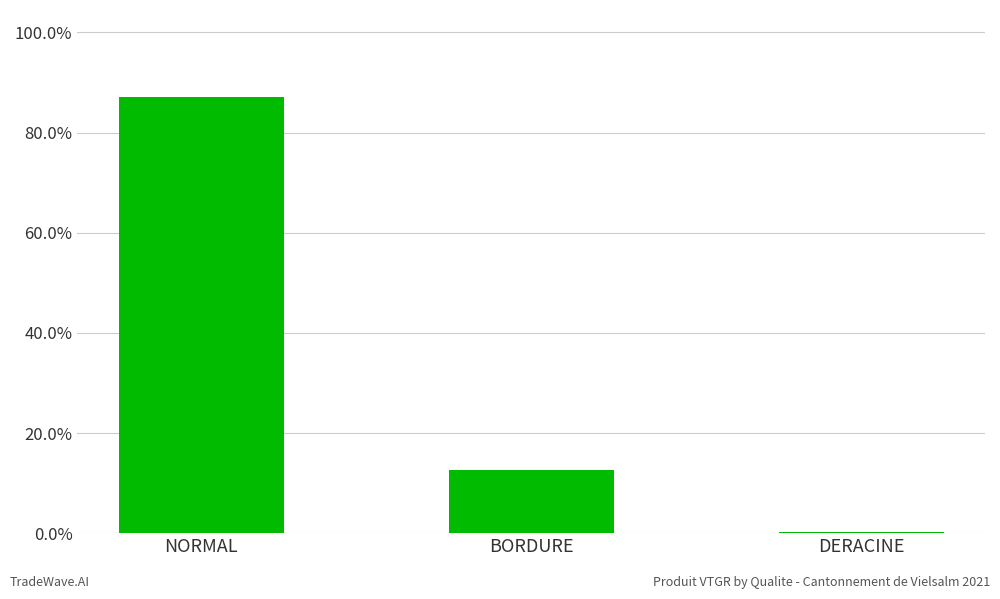

Reading left to right, extract all data points from this chart.

0.9	0.1	0.0